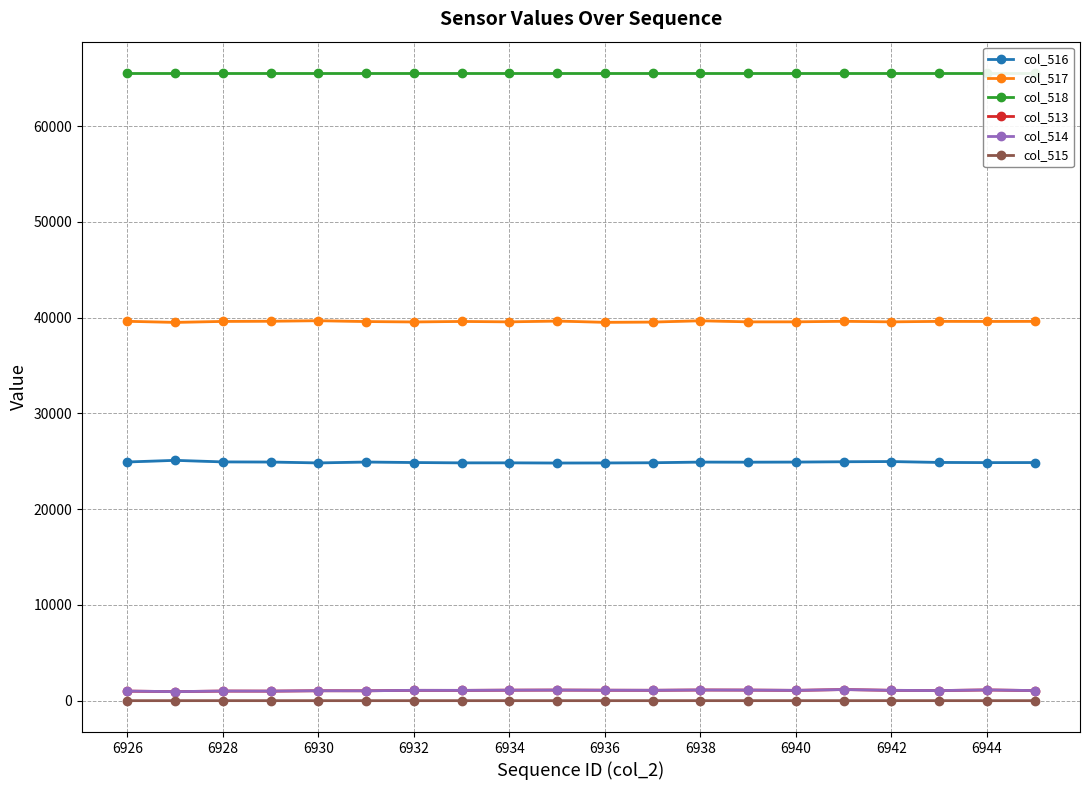

Which series has the widest spread of values?

col_516